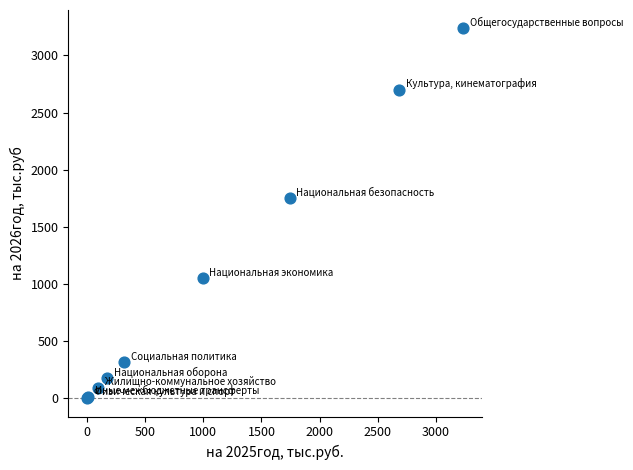

What Y value in the scatter plot is closest to 1619?

1749.3